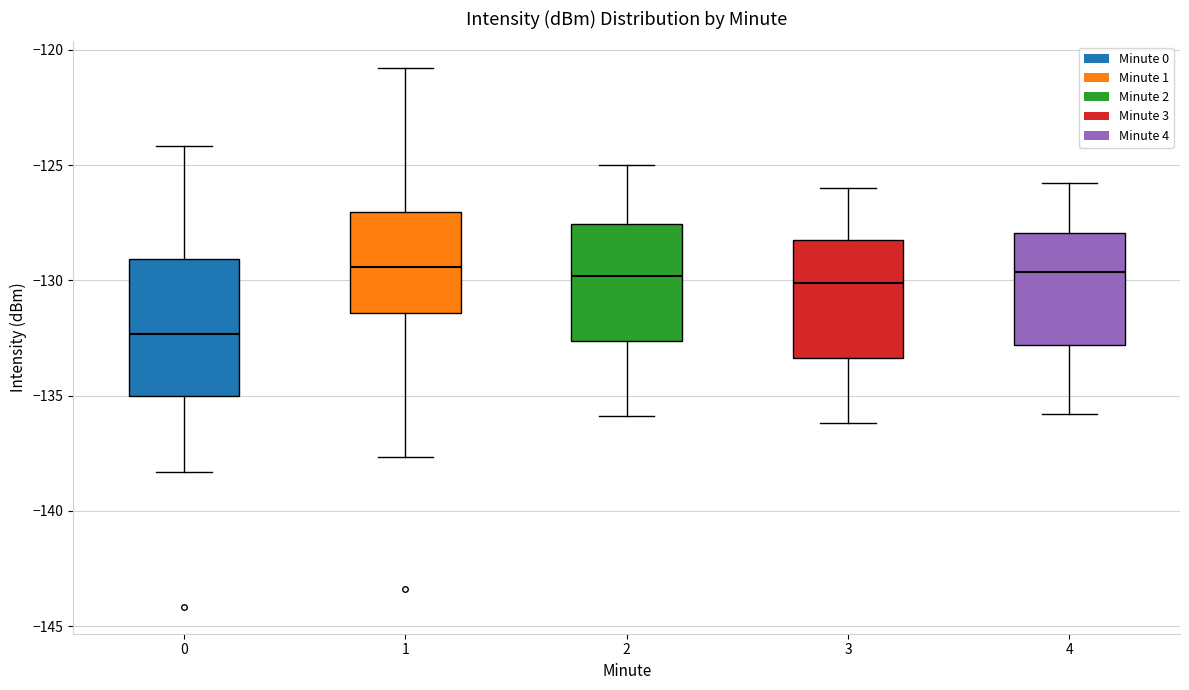

Reading left to right, transcribe this box plot: for each box, give where its median line is, the range the box spans, and where its two whiskers end, as read against the y-axis. The values are not printed on the chart, so give them approximately, as read against the axis.

0: median -132.5, box -135.0 to -129.0, whiskers -138.5 to -124.0
1: median -129.5, box -131.5 to -127.0, whiskers -137.5 to -121.0
2: median -130.0, box -132.5 to -127.5, whiskers -136.0 to -125.0
3: median -130.0, box -133.5 to -128.0, whiskers -136.0 to -126.0
4: median -129.5, box -133.0 to -128.0, whiskers -136.0 to -126.0